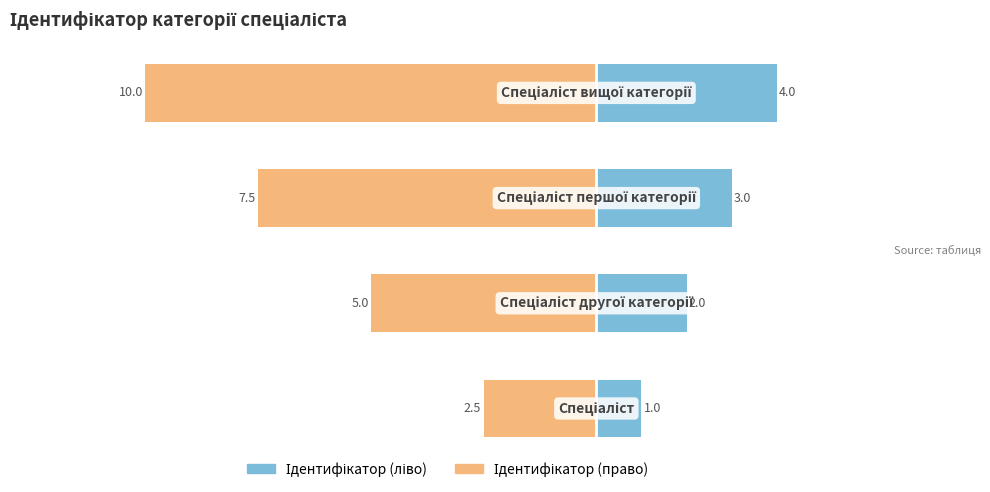

What is the difference between the maximum and second lowest values in the Ідентифікатор (право) series?

5.0